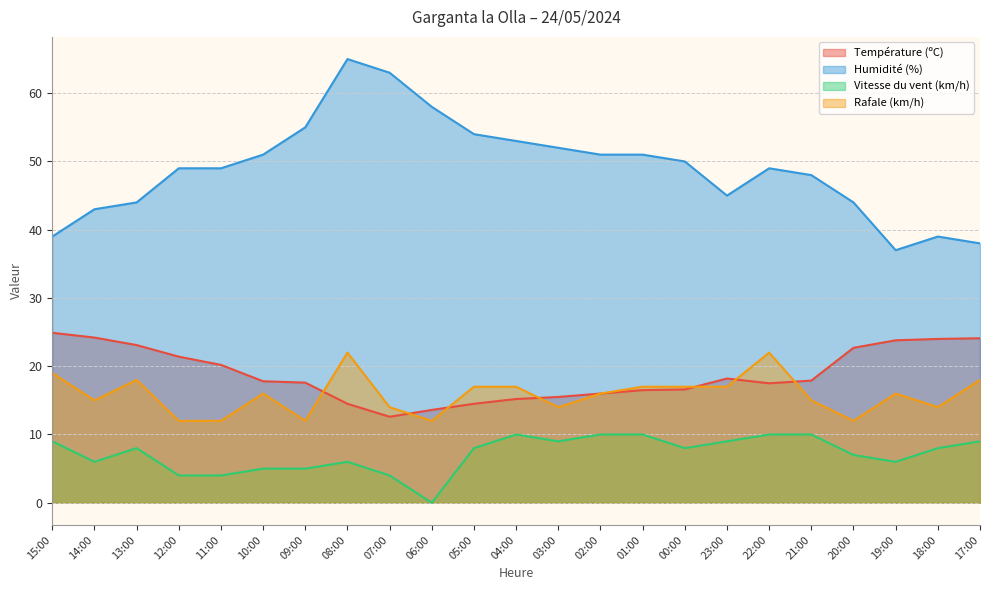

What is the label of the 2nd point from the left?

14:00